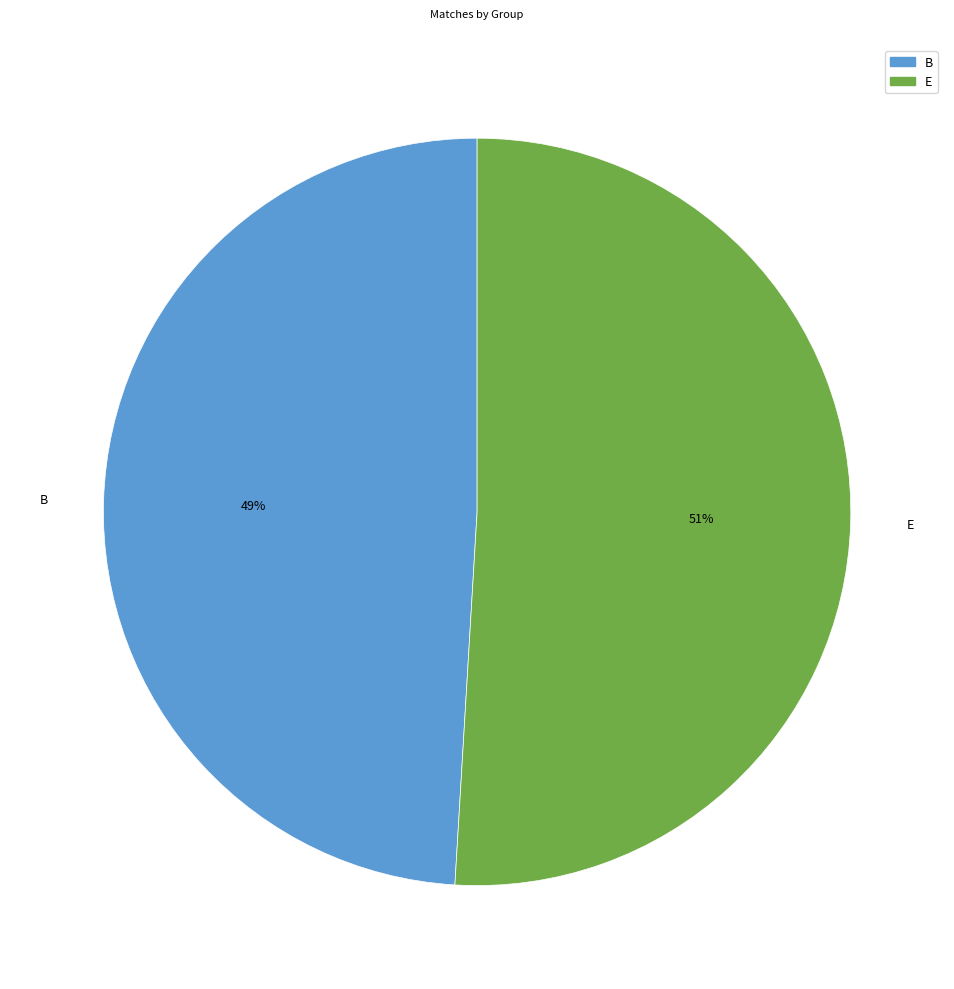

To the nearest percent, what portion does B represent?

49%